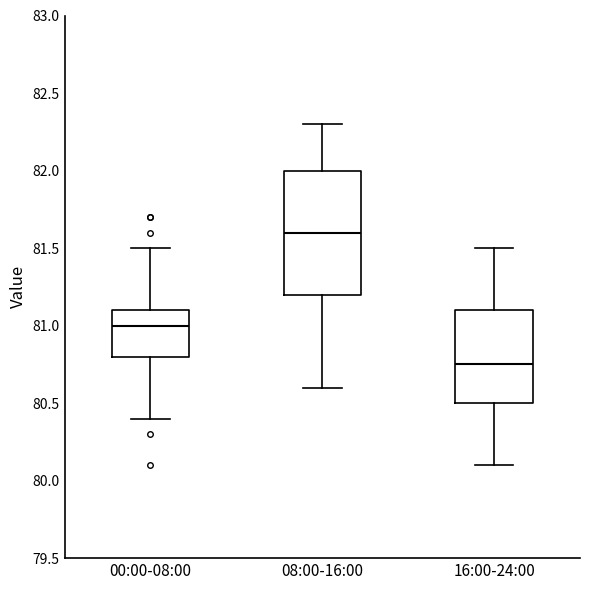

Reading left to right, read every box against the y-axis: the position of its median line, the range the box covers, and the ends of its whiskers. The values are not printed on the chart, so give them approximately, as read against the axis.

00:00-08:00: median 81.00, box 80.80 to 81.10, whiskers 80.40 to 81.50
08:00-16:00: median 81.60, box 81.20 to 82.00, whiskers 80.60 to 82.30
16:00-24:00: median 80.75, box 80.50 to 81.10, whiskers 80.10 to 81.50